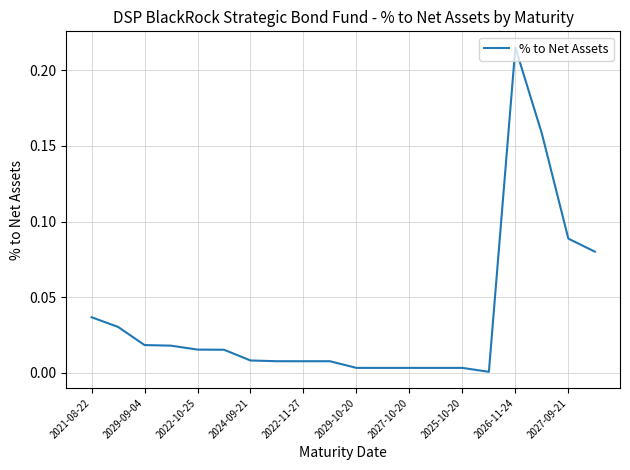

Reading left to right, extract all data points from this chart.

0.0	0.0	0.0	0.0	0.0	0.0	0.0	0.0	0.0	0.0	0.0	0.0	0.0	0.0	0.0	0.0	0.2	0.2	0.1	0.1